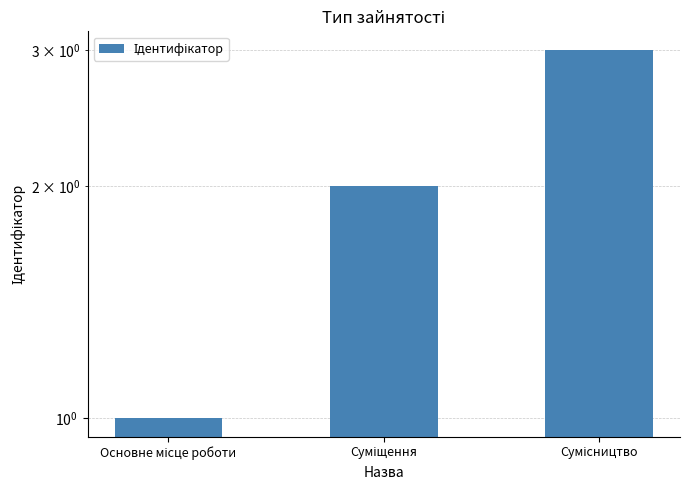

Count the number of data series in this chart.

1